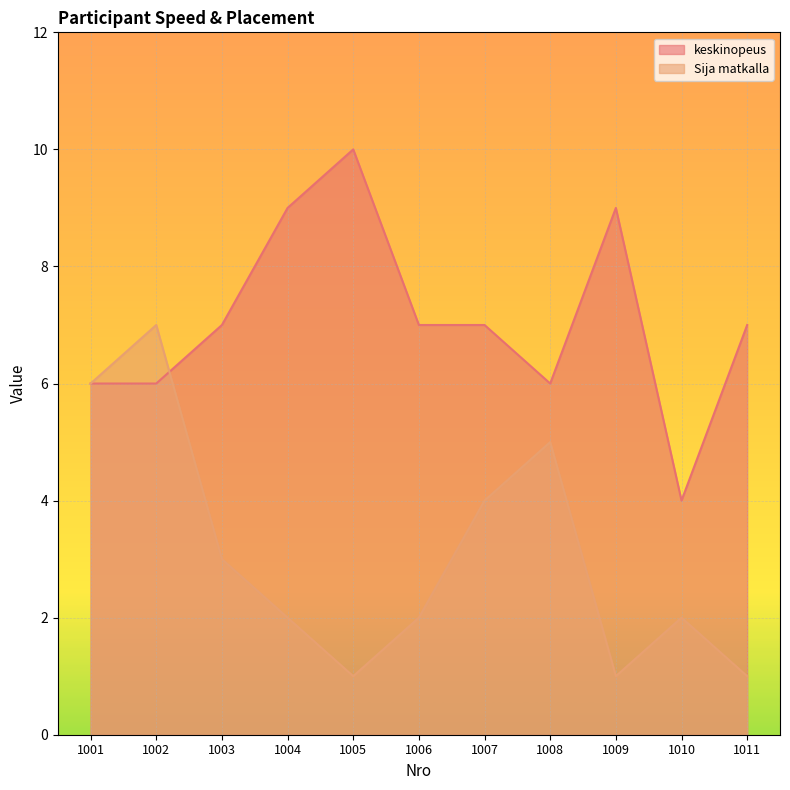

True or false: keskinopeus and Sija matkalla cross at least once.

True